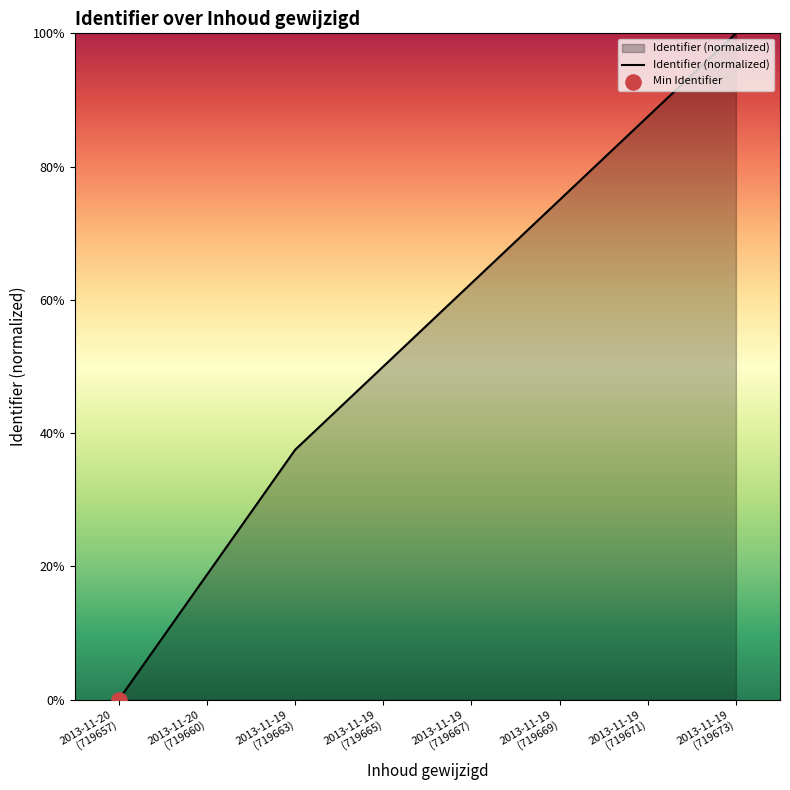

What is the ratio of the value at 2013-11-19
(719671) to the value at 2013-11-19
(719673)?

0.9